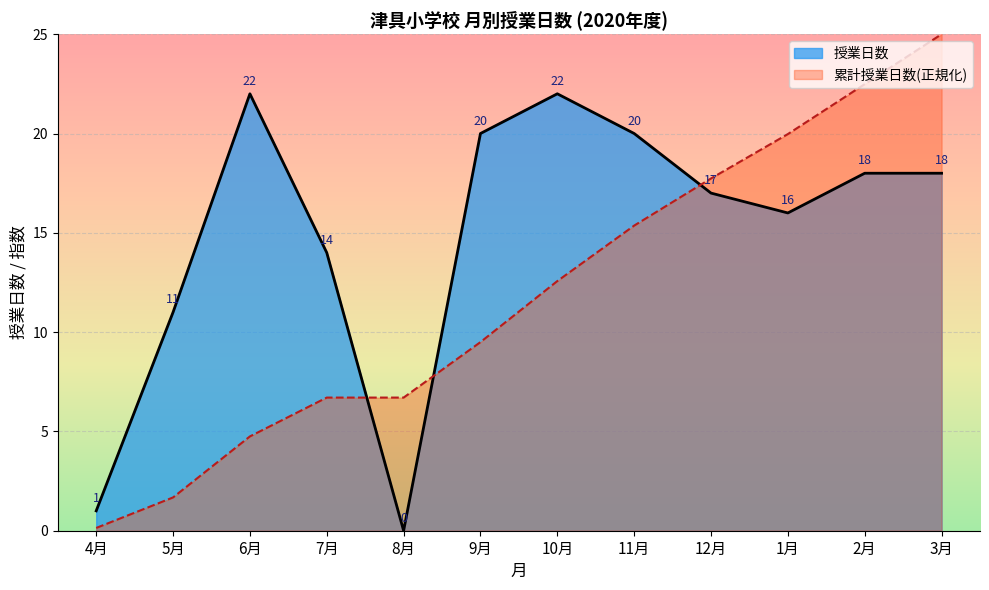

What is the total value across all series at 7?

21